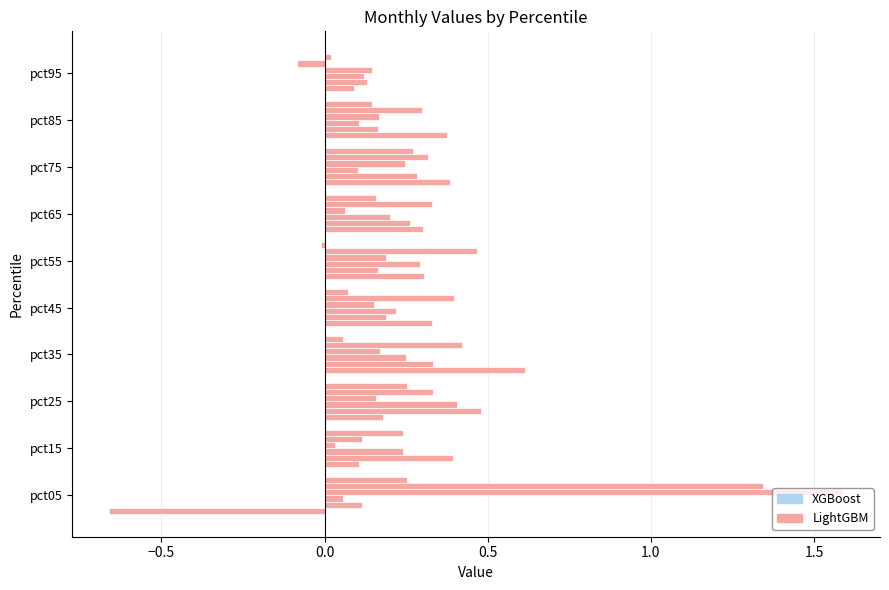

How many categories are shown in the chart?

10